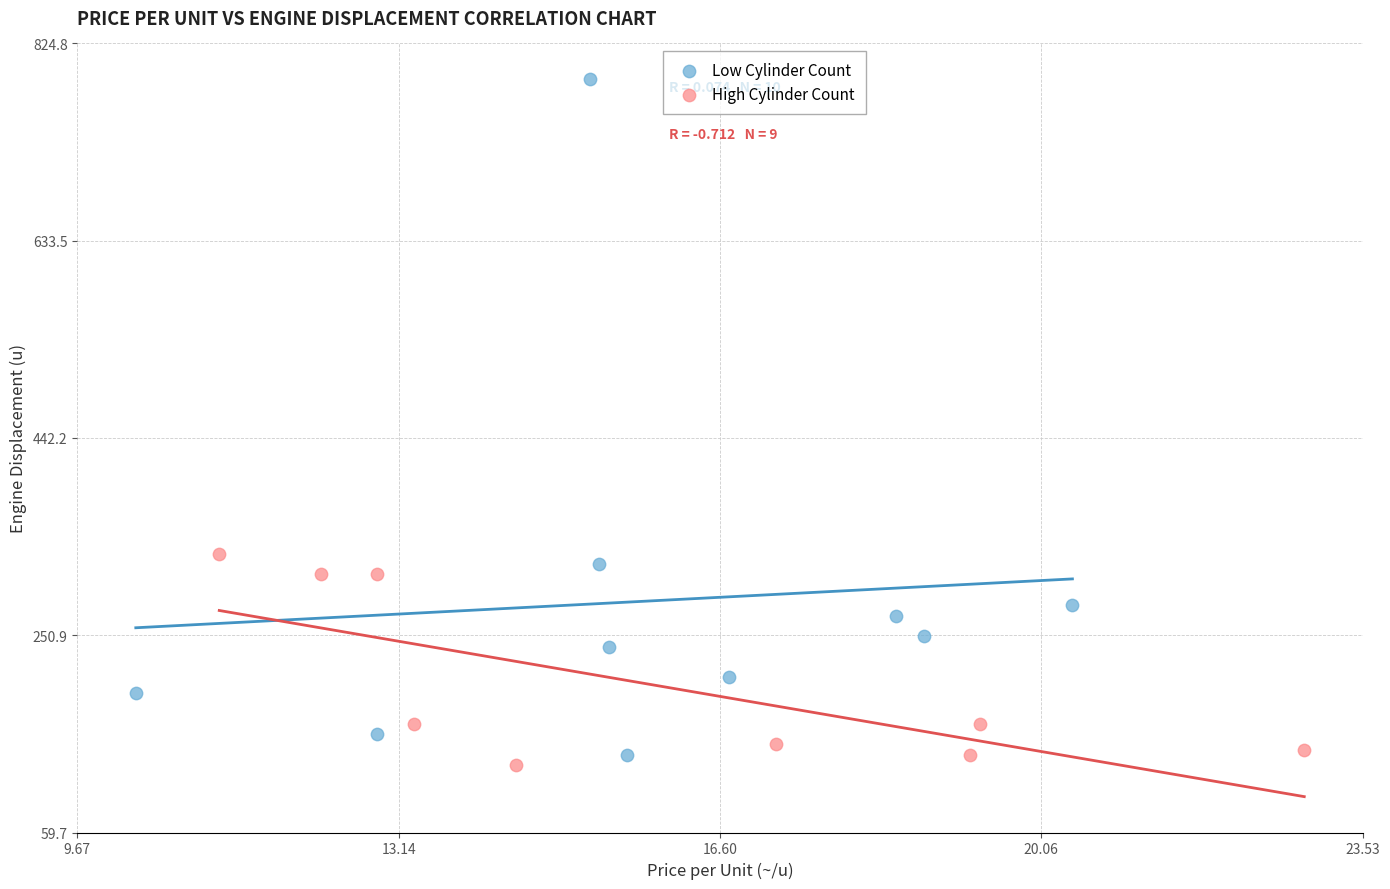

Which series has the widest spread of Y values?

Low Cylinder Count